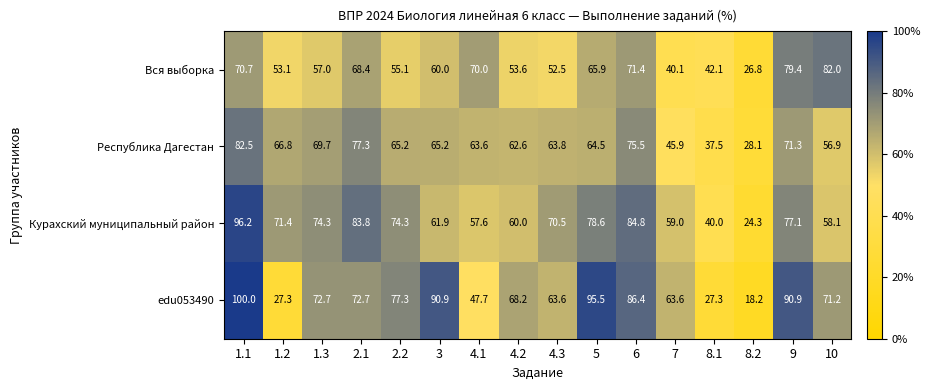

At how many categories does at least one series exceed 25?

16